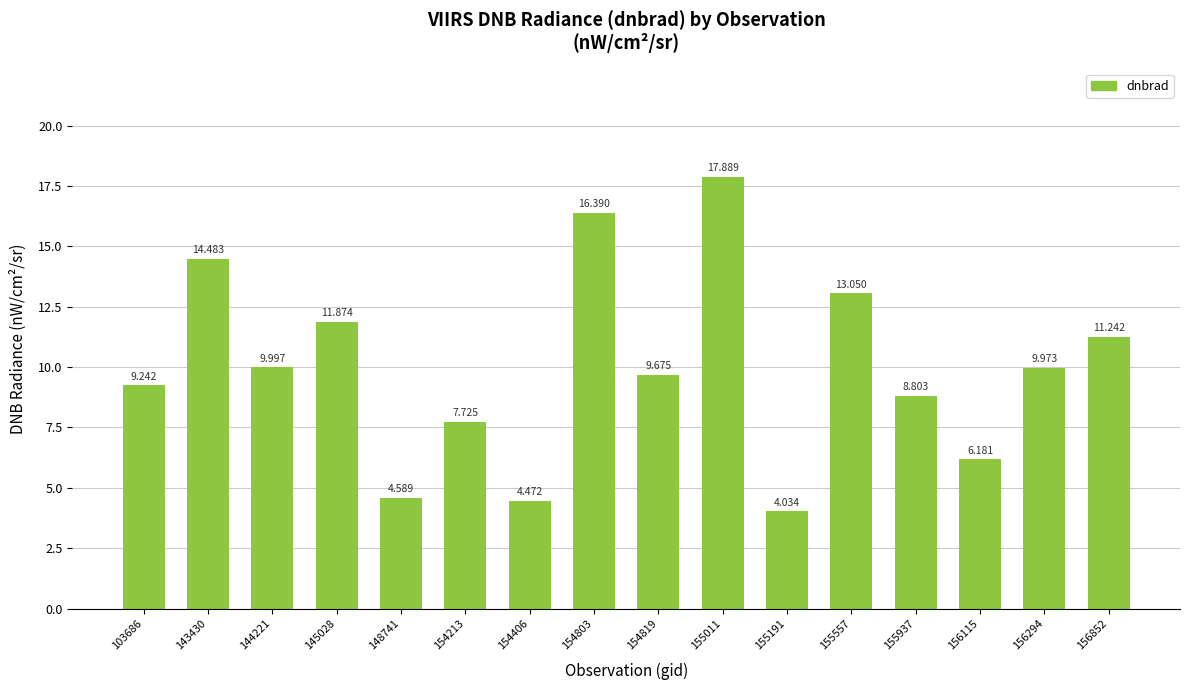

Which has a higher value, 103686 or 155557?

155557